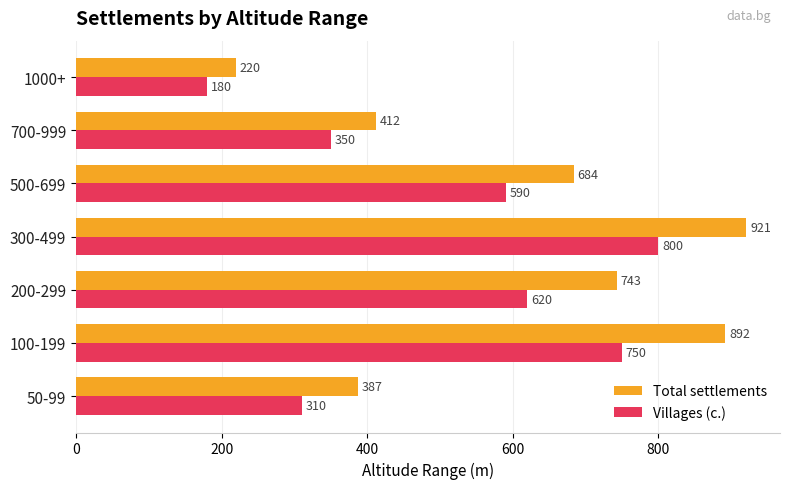

Which series changed the most between 50-99 and 1000+?

Total settlements